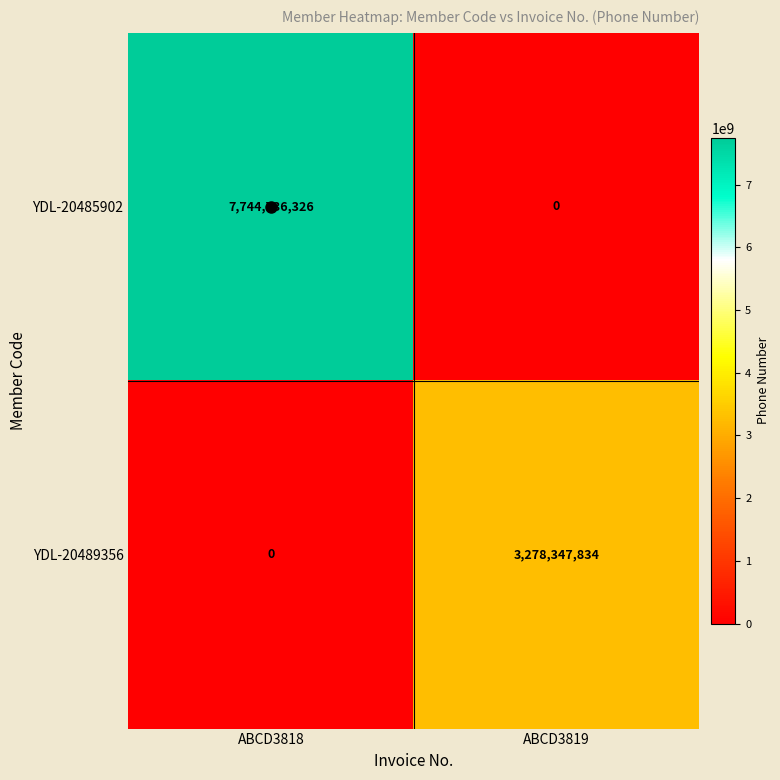

The value of YDL-20489356 at ABCD3818 is 0. True or false?

True